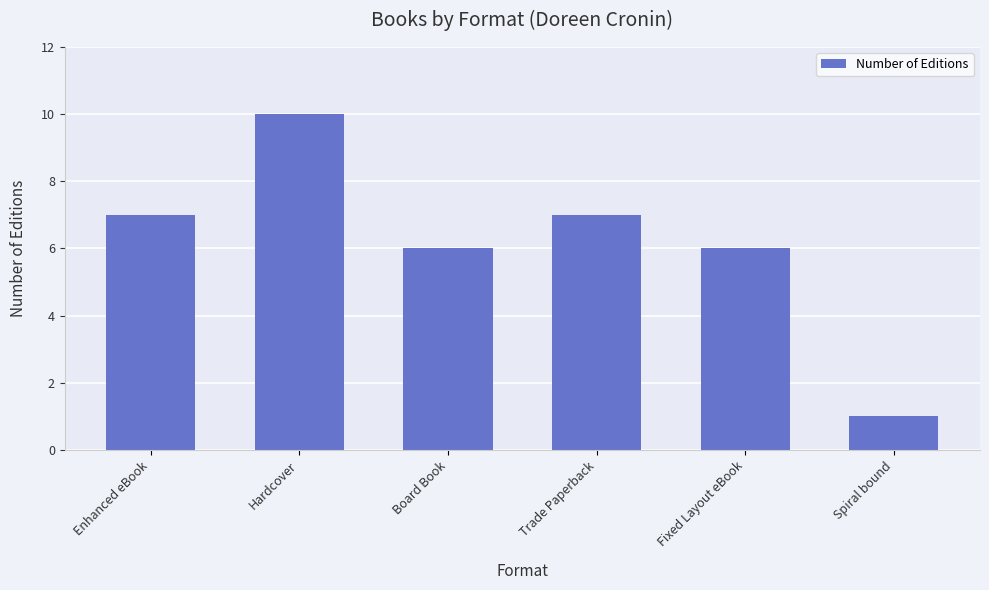

Reading right to left, list all the values displayed in this chart.

1	6	7	6	10	7